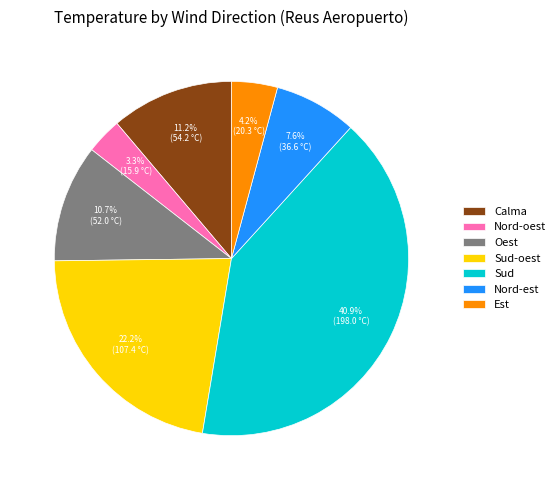

The Sud slice represents 19% of the pie. True or false?

False